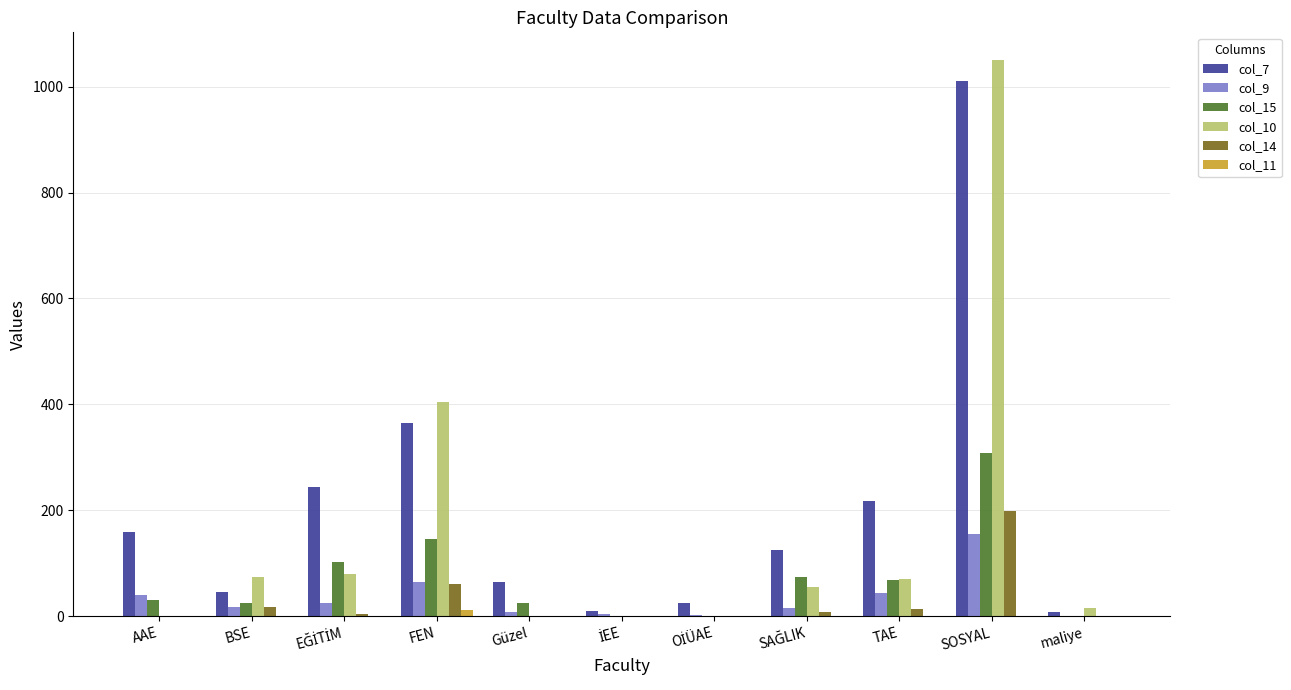

Which series has the largest total across all categories?

col_7